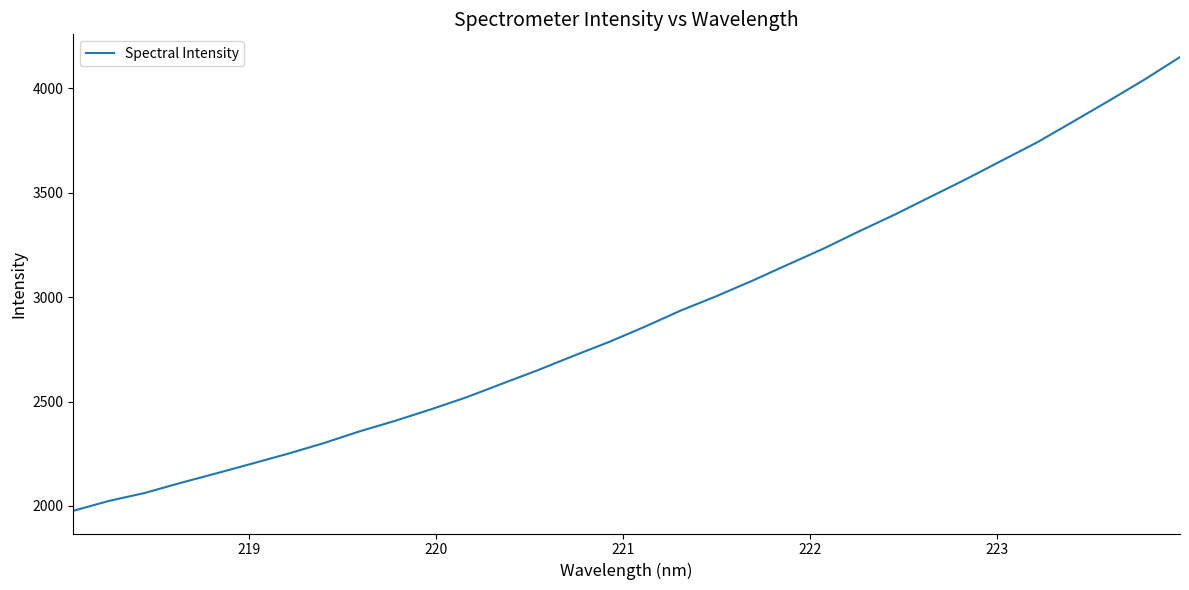

What is the difference between the maximum and minimum values?

2172.8